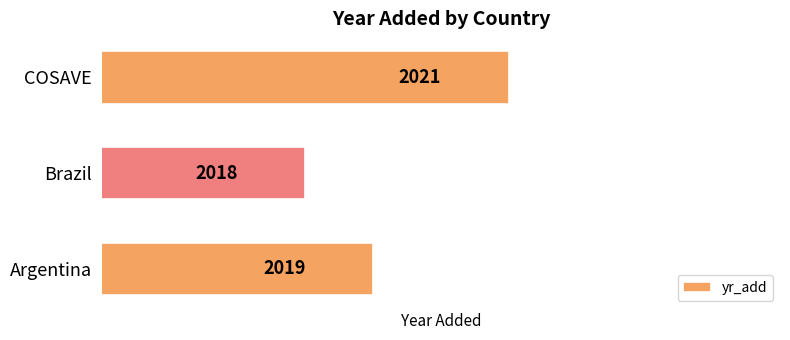

Rank the categories by value from highest to lowest.

COSAVE, Argentina, Brazil